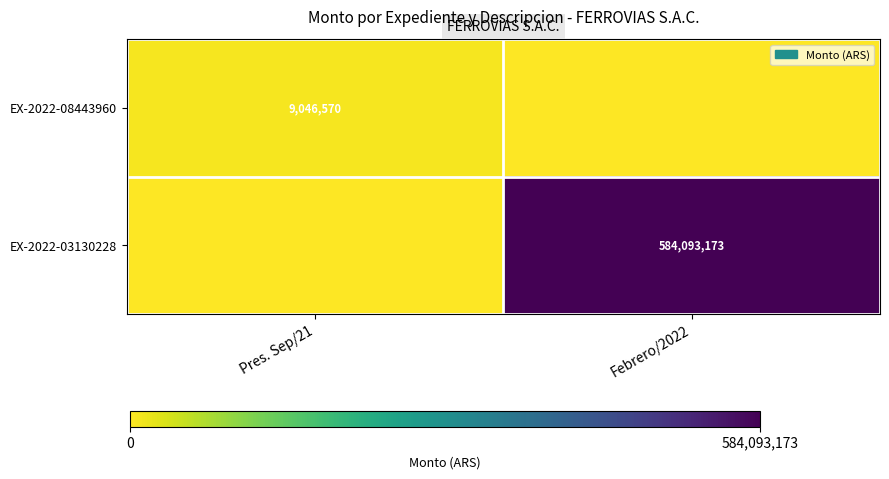

The EX-2022-03130228 series shows 221359091 at Febrero/2022. True or false?

False